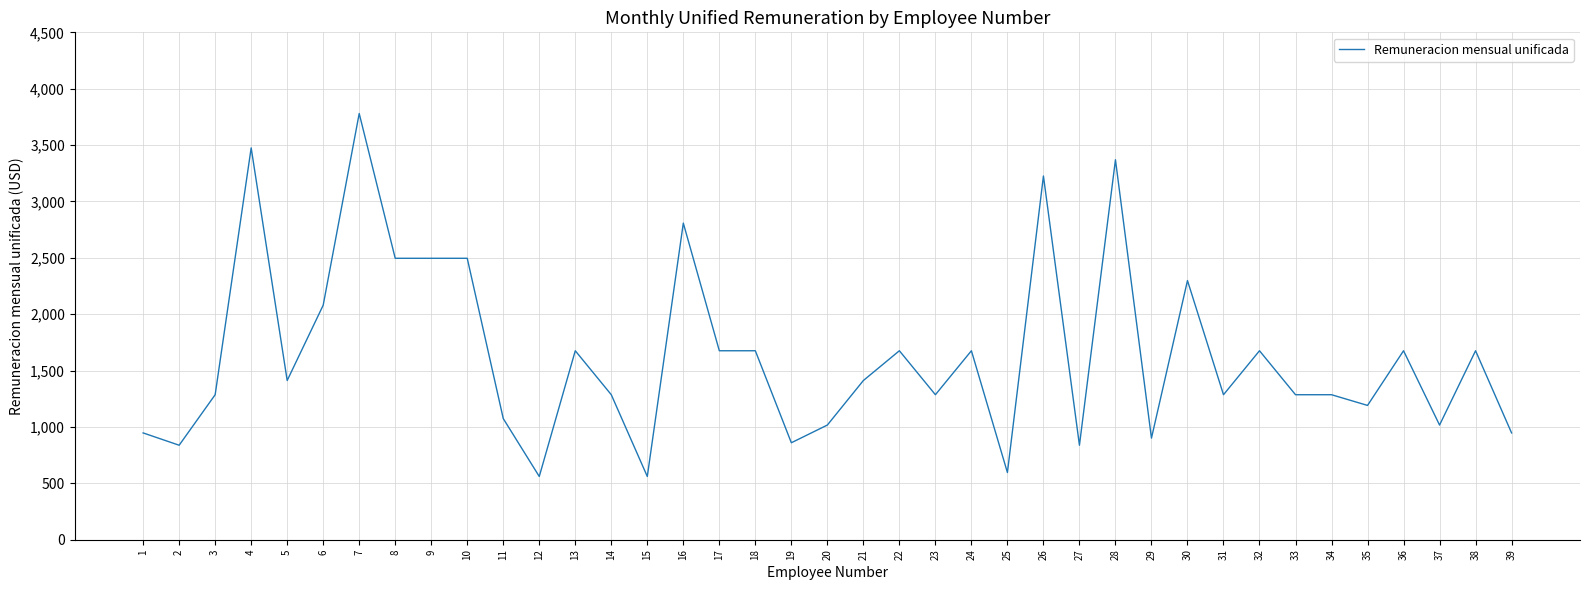

What value does the data have at 19?

860.0